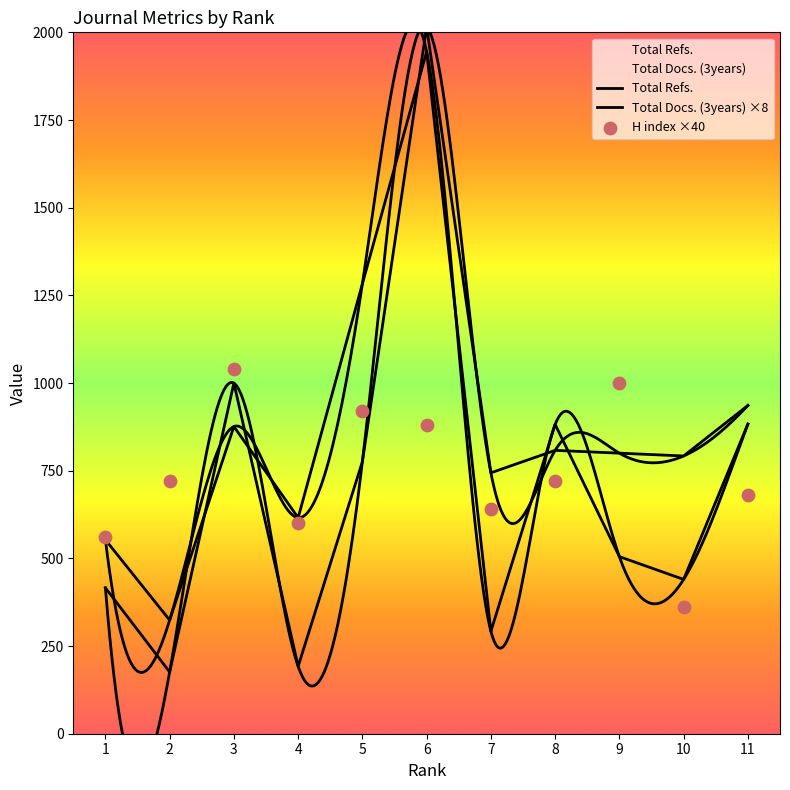

Which series reaches the minimum Y coordinate?

Total Docs. (3years)